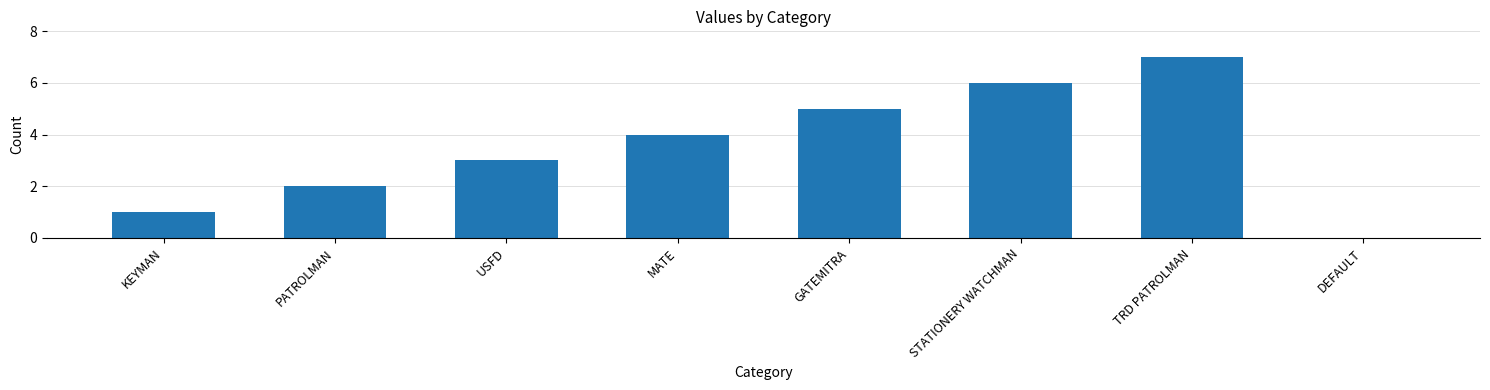

What is the sum of the values at KEYMAN and STATIONERY WATCHMAN?

7